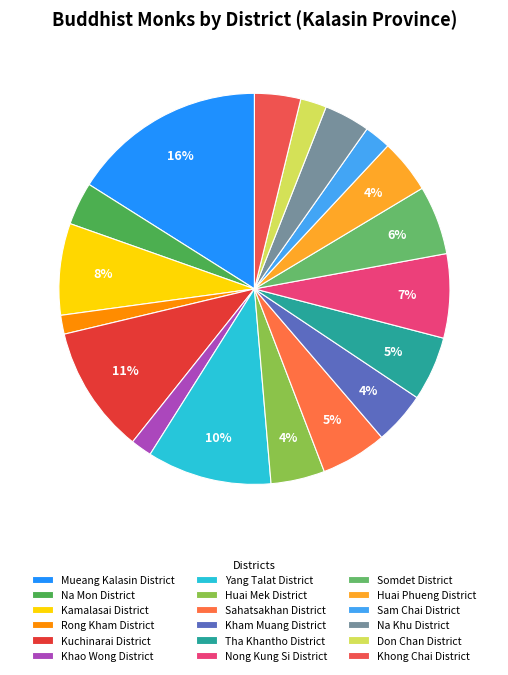

Which slice is the largest?

Mueang Kalasin District